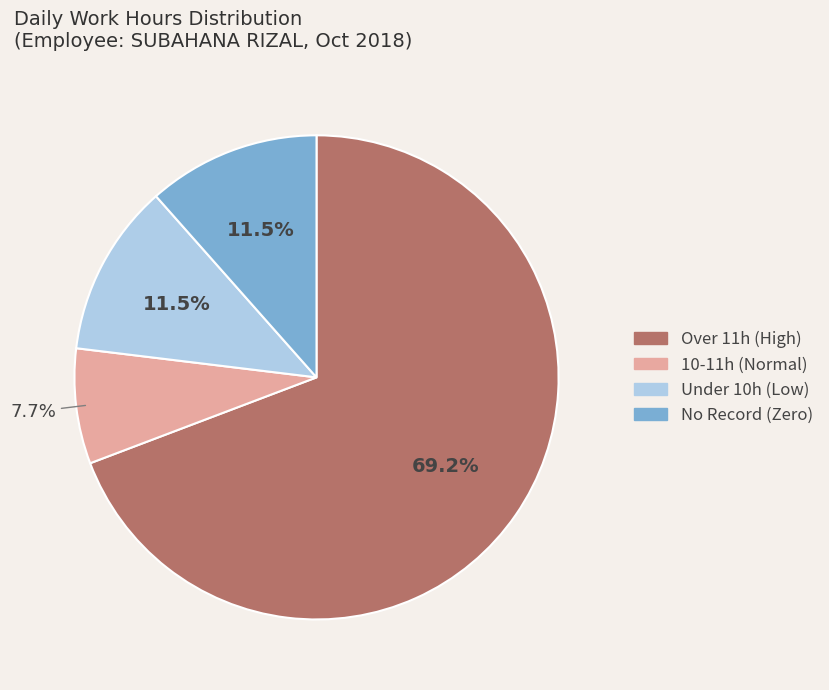

Does any single category account for the majority?

Yes